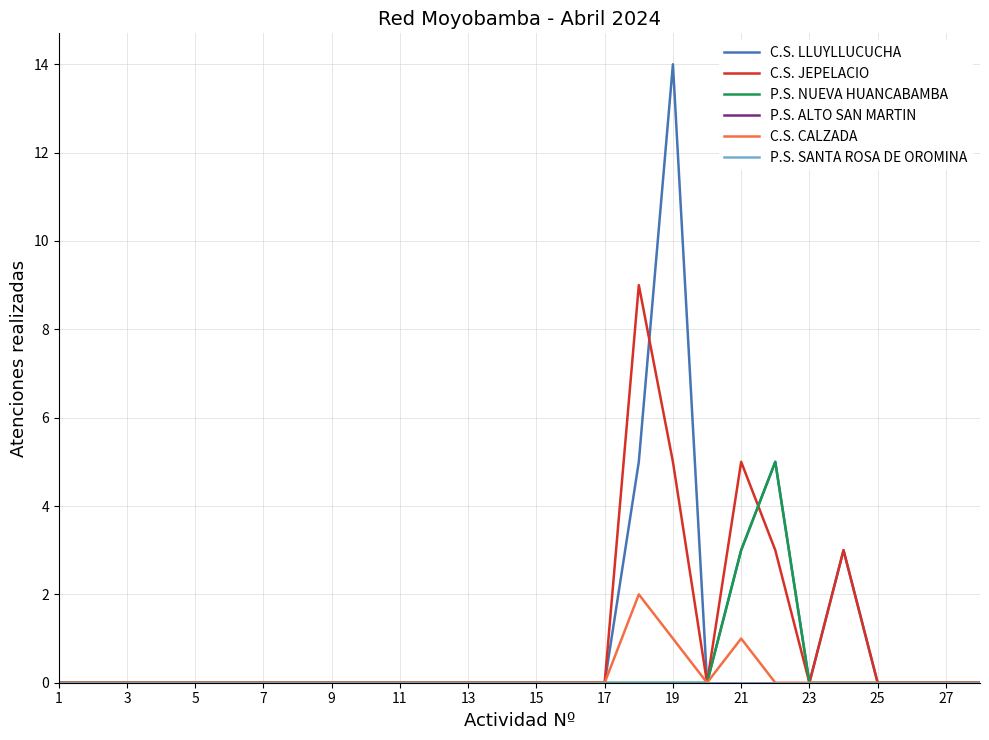

Does the chart display data point markers on the line(s)?

No